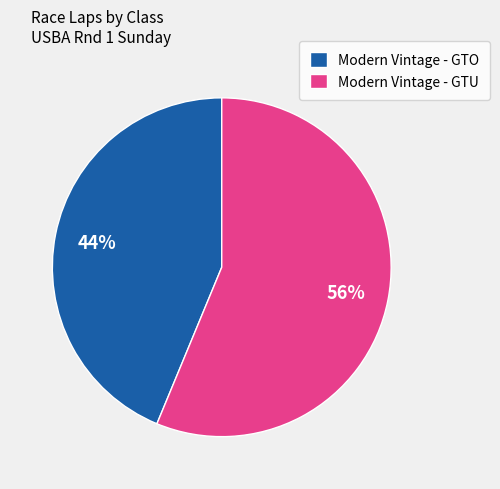

Is Modern Vintage - GTU the majority of the pie?

Yes